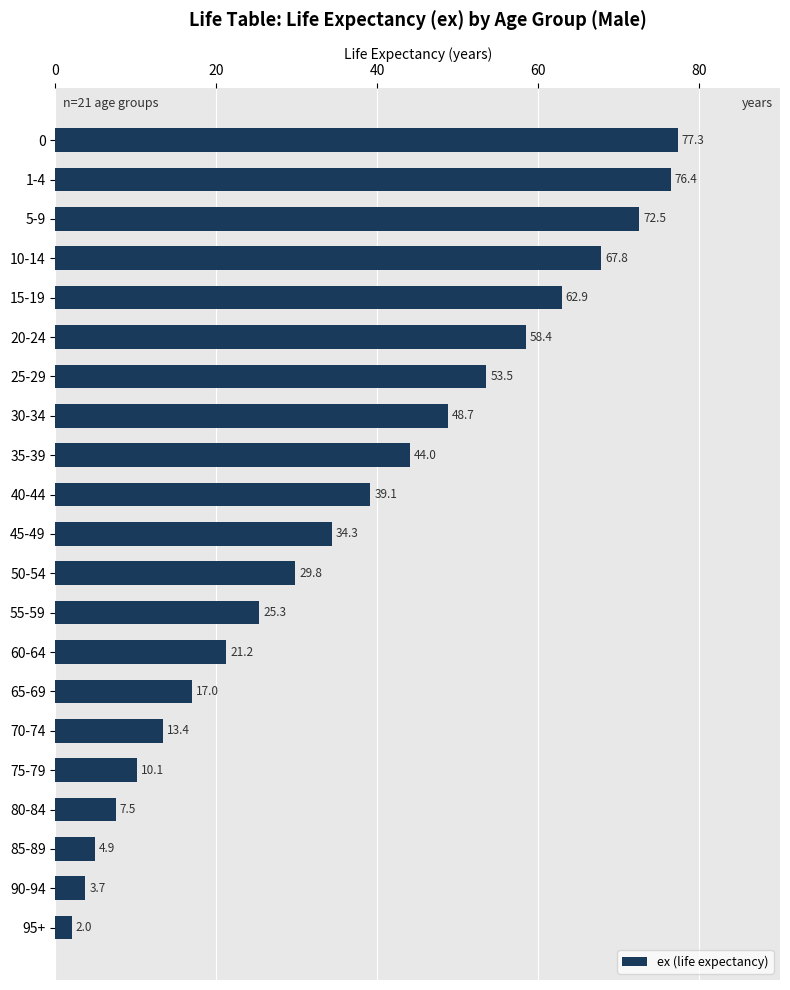

Reading top to bottom, extract all data points from this chart.

77.3	76.4	72.5	67.8	62.9	58.4	53.5	48.7	44.0	39.1	34.3	29.8	25.3	21.2	17.0	13.4	10.1	7.5	4.9	3.7	2.0